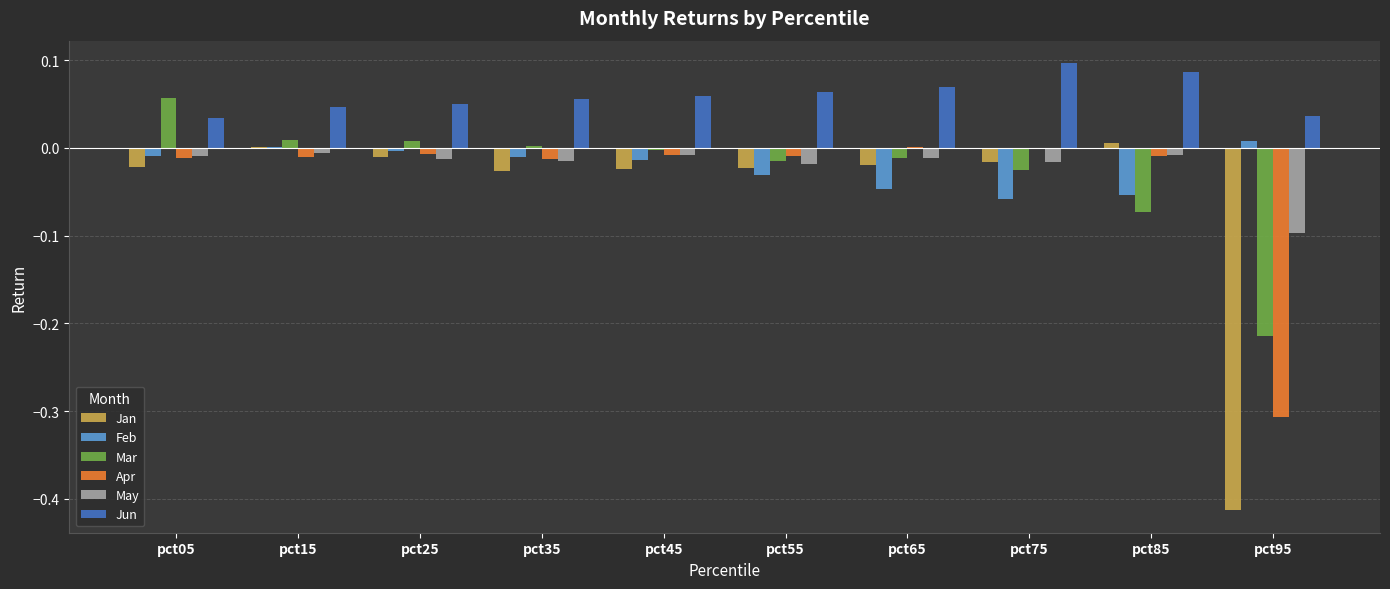

Which series has the largest total across all categories?

Jun